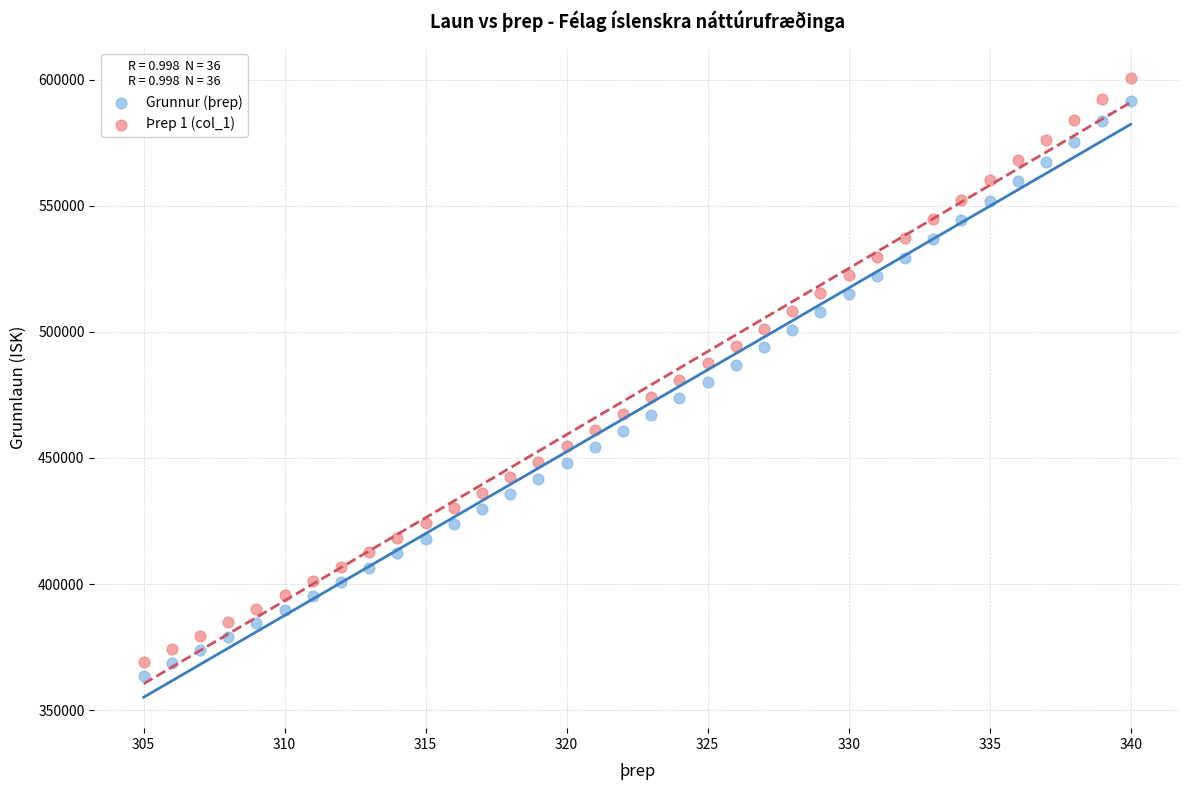

Which series contains the lowest Y value?

Grunnur (þrep)